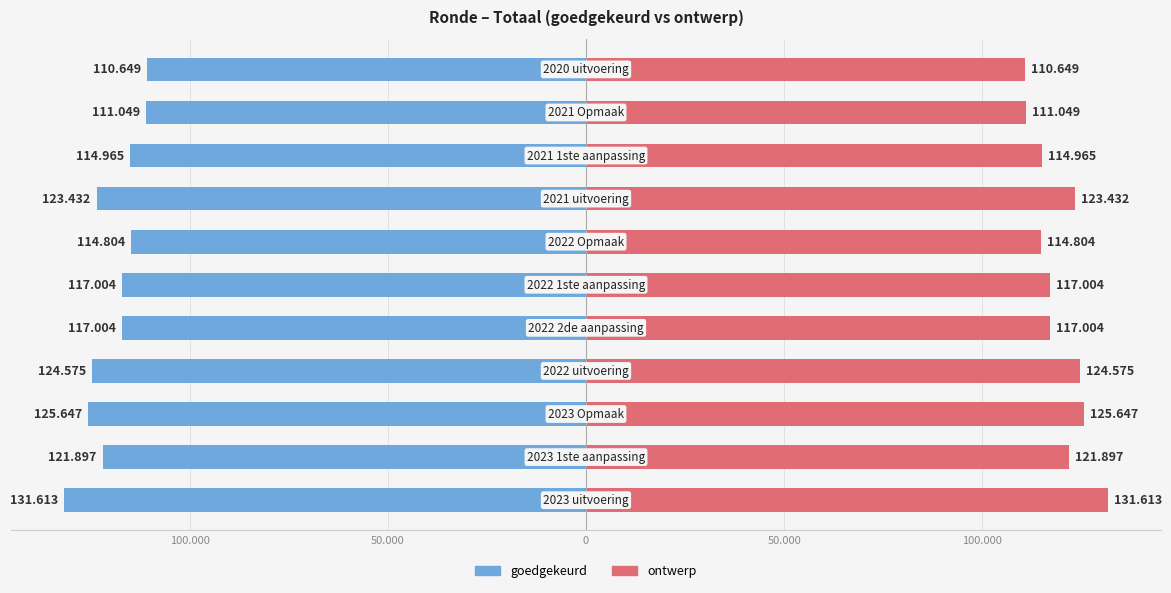

Which series has the largest range (max minus min)?

goedgekeurd